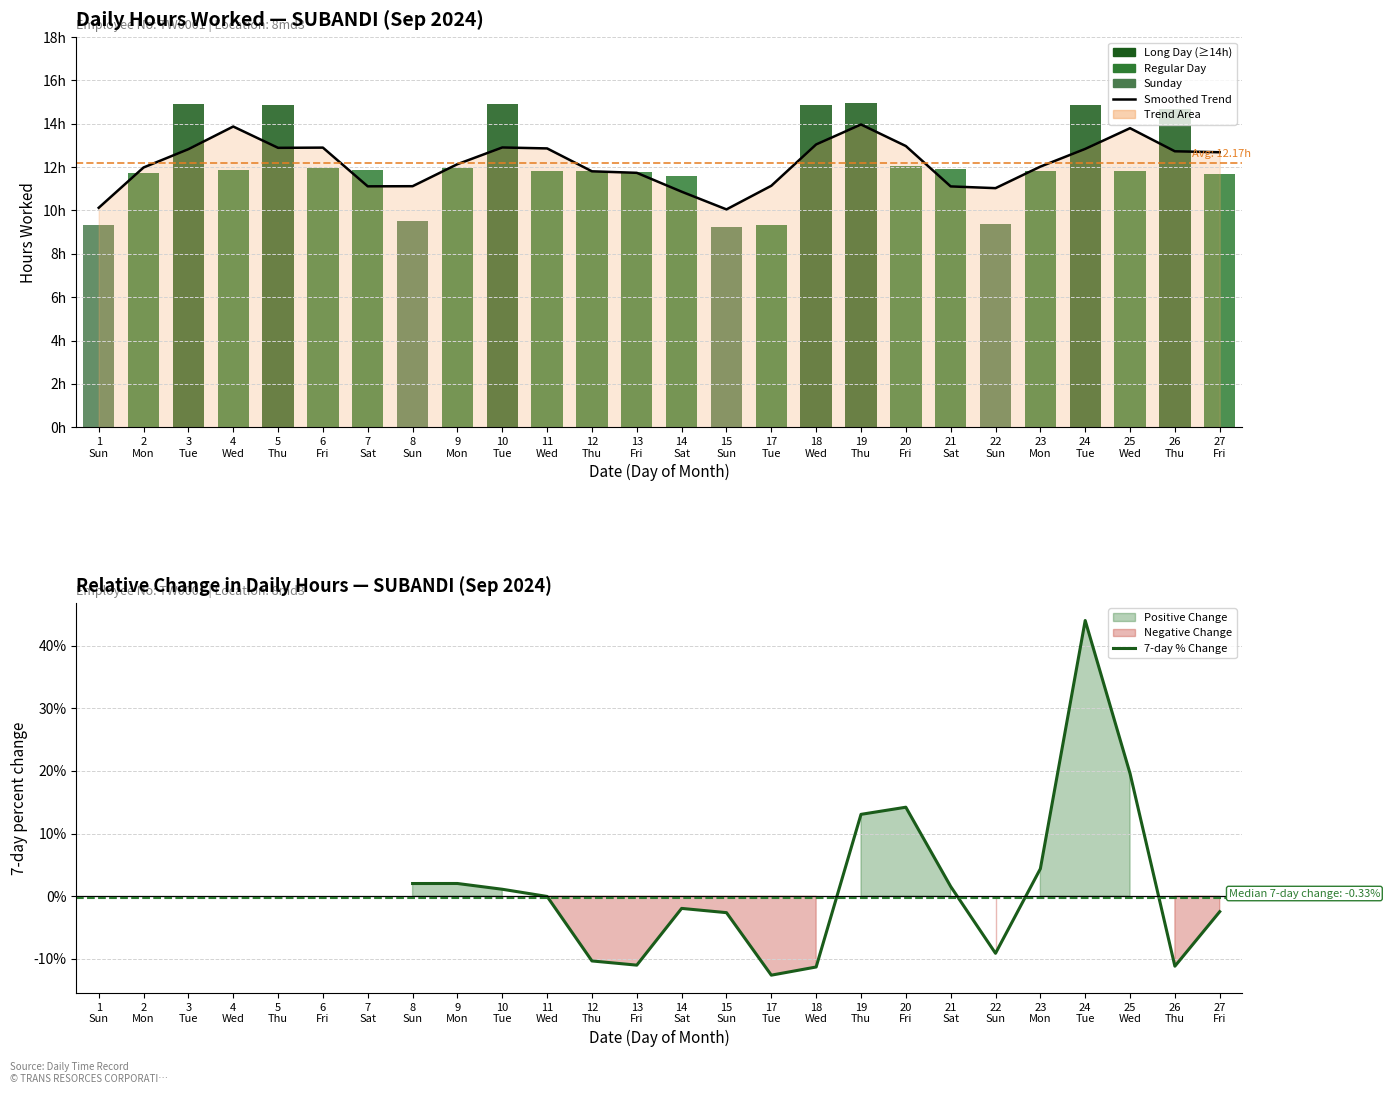

What is the change in value from 11 Wed to 17 Tue?

-2.5